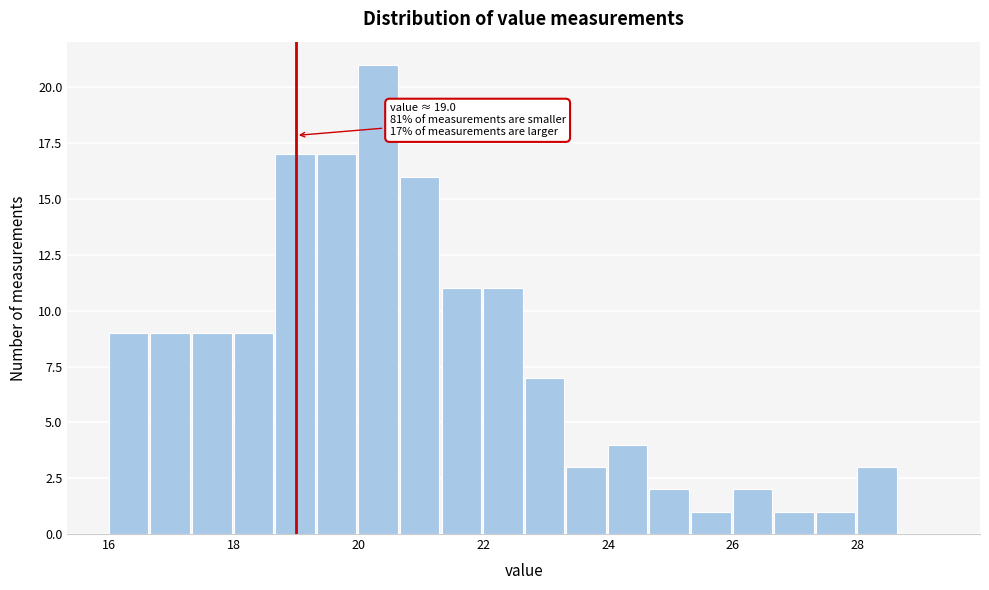

Around what value on the x-axis is the tallest bar? Give the approximate position of its centre, as read against the axis.

20.4